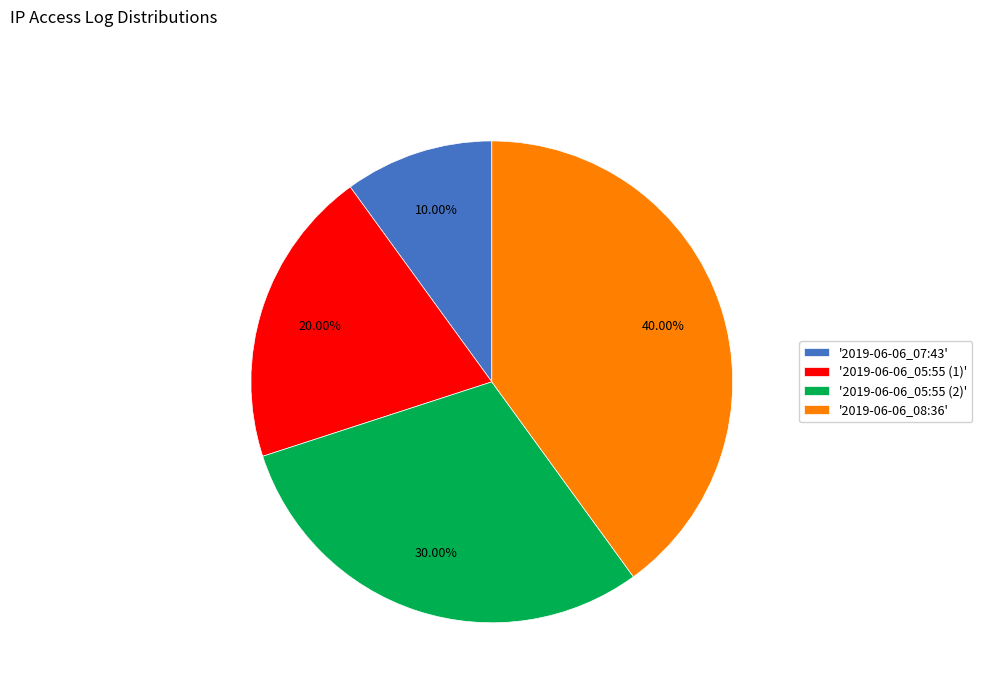

Is '2019-06-06_07:43' the majority of the pie?

No